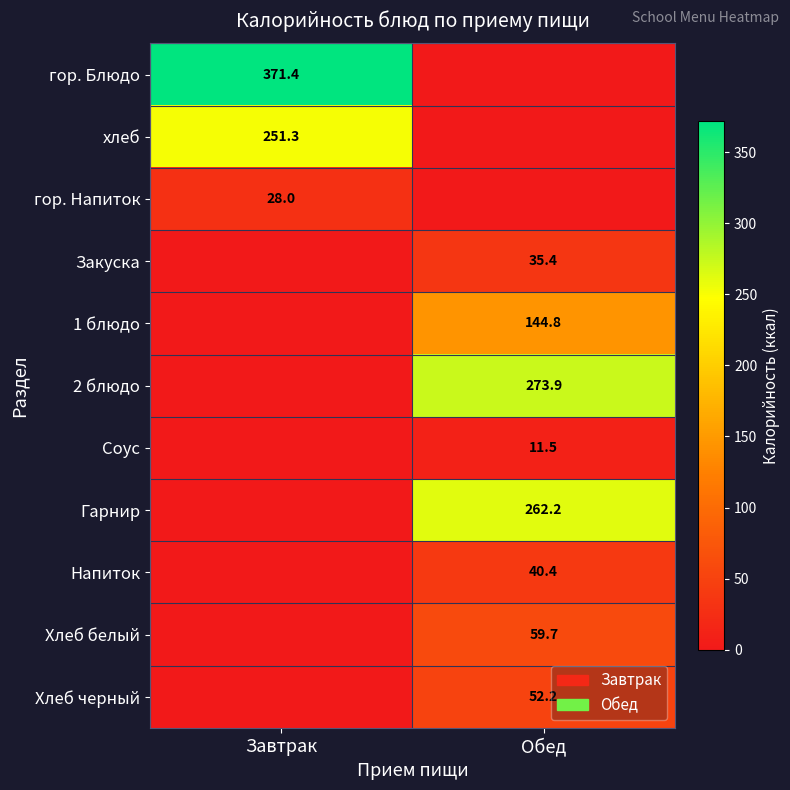

What is the total value across all series at Обед?

880.1